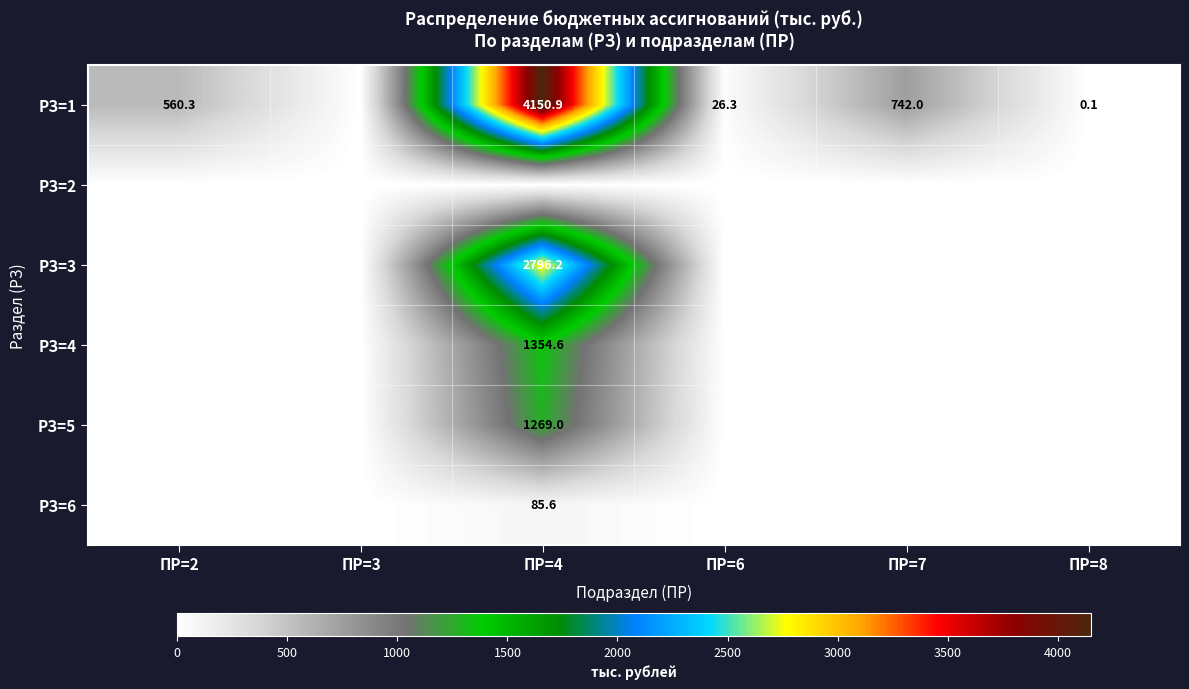

The РЗ=1 series shows 4150.9 at ПР=4. True or false?

True